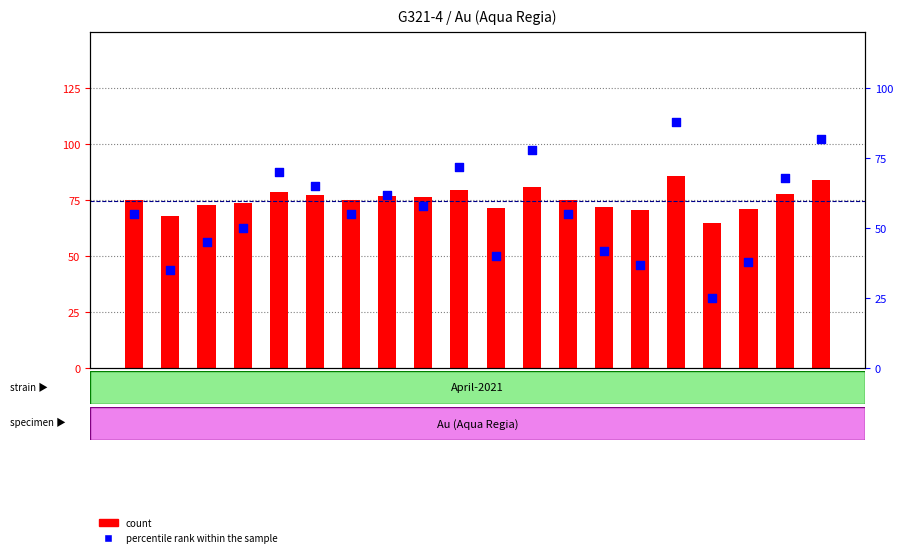

Which series contains the highest Y value?

percentile rank within the sample